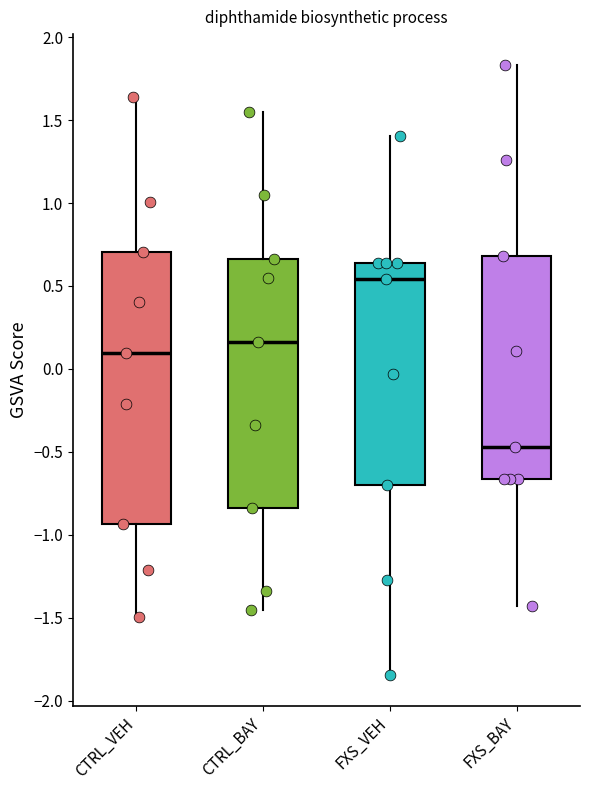

Reading left to right, read every box against the y-axis: the position of its median line, the range the box covers, and the ends of its whiskers. The values are not printed on the chart, so give them approximately, as read against the axis.

CTRL_VEH: median 0.10, box -0.95 to 0.70, whiskers -1.50 to 1.65
CTRL_BAY: median 0.15, box -0.85 to 0.65, whiskers -1.45 to 1.55
FXS_VEH: median 0.55, box -0.70 to 0.65, whiskers -1.85 to 1.40
FXS_BAY: median -0.45, box -0.65 to 0.70, whiskers -1.45 to 1.85